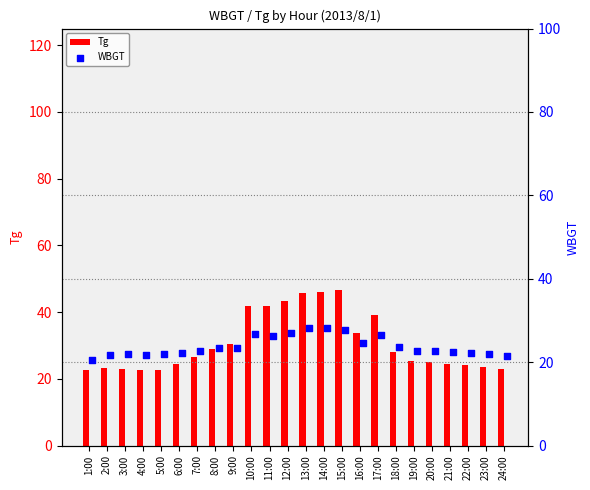

Which series has the widest spread of Y values?

Tg